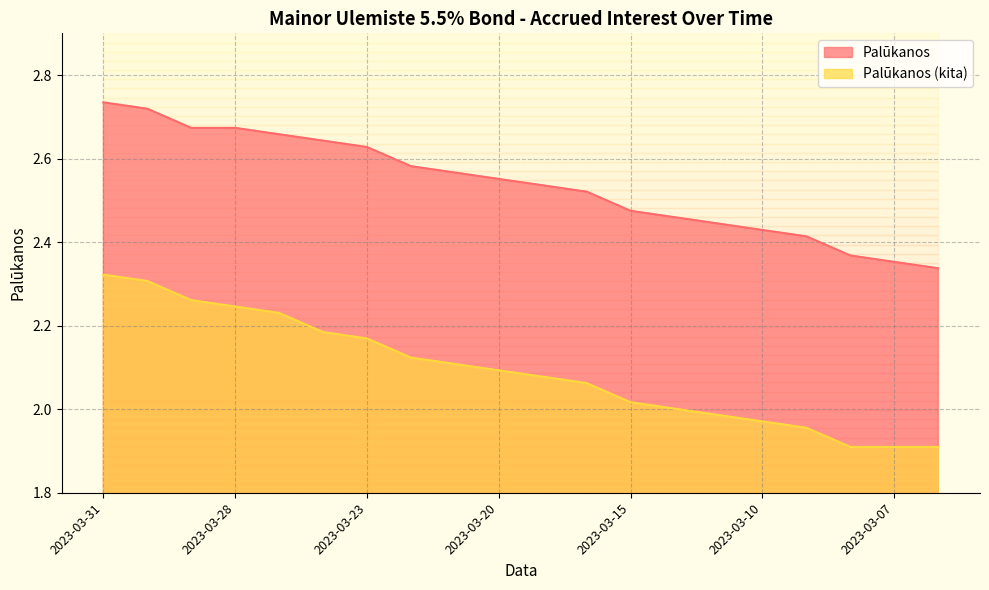

What is the minimum value shown in the chart?

1.9